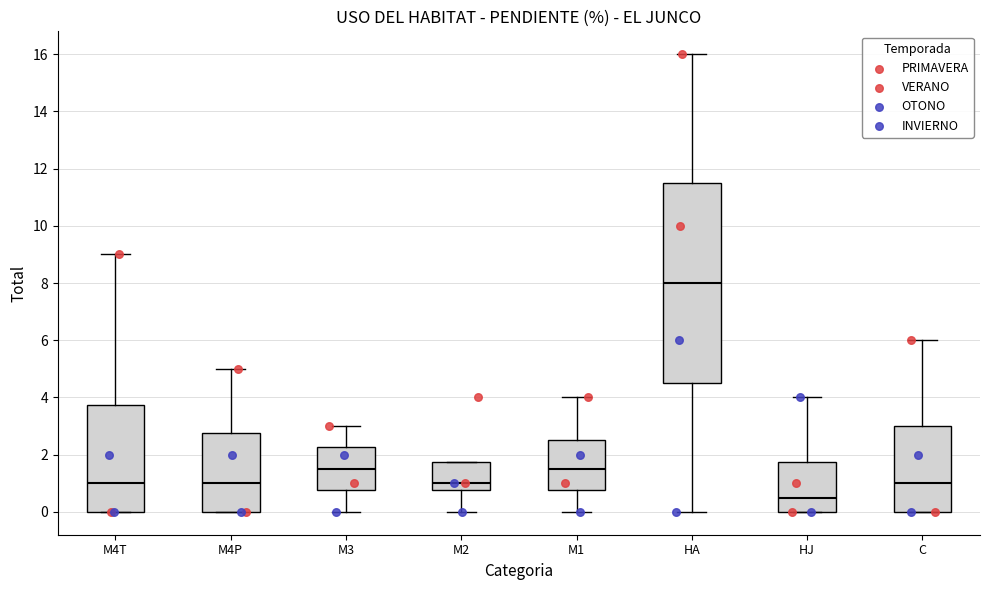

Which box is the tallest, from its lower edge to its upper edge?

HA